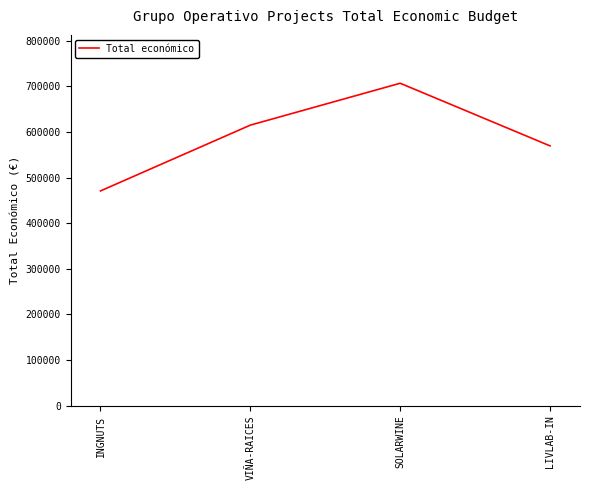

Approximately how many times larger is the value at VIÑA-RAICES compared to INGNUTS?

1.3